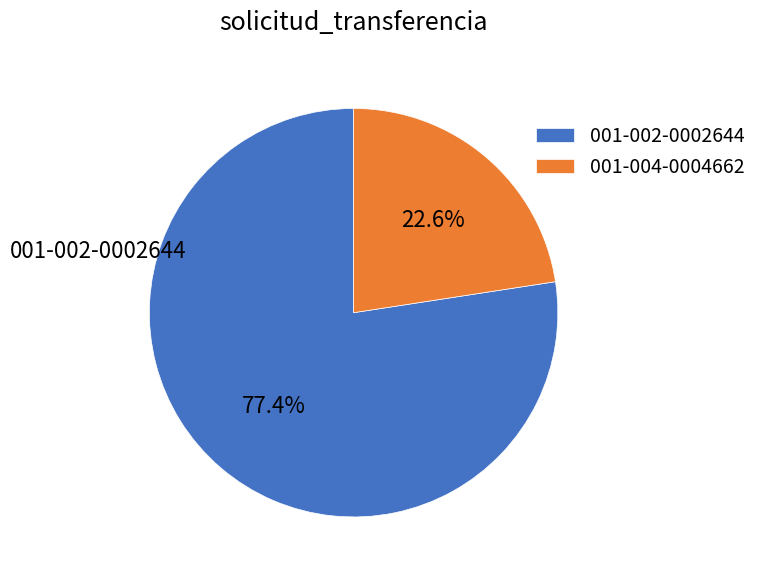

To the nearest percent, what percentage of the pie is 001-002-0002644?

77%